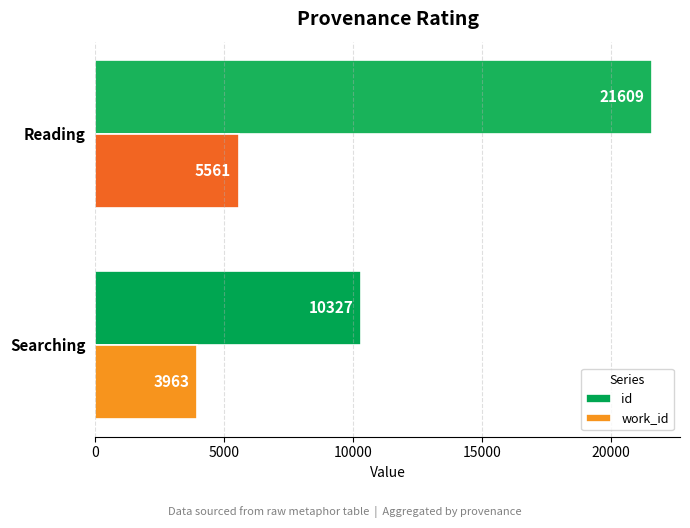

True or false: id has a value of 10327 at Searching.

True